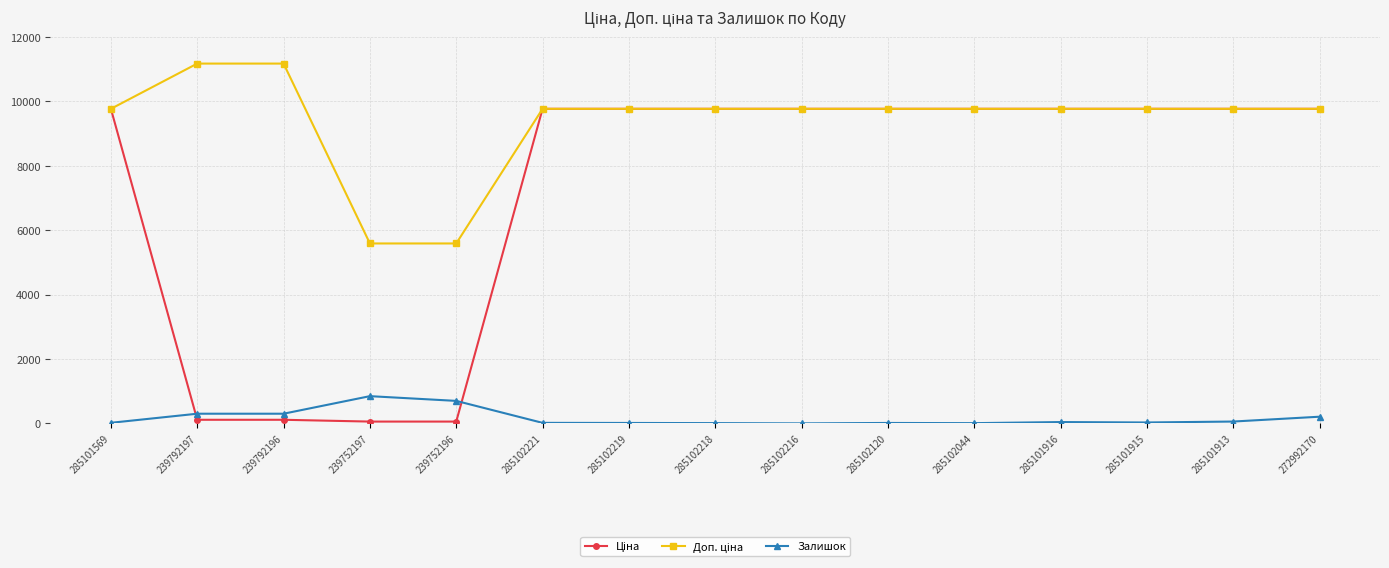

At how many categories does at least one series exceed 10443?

2